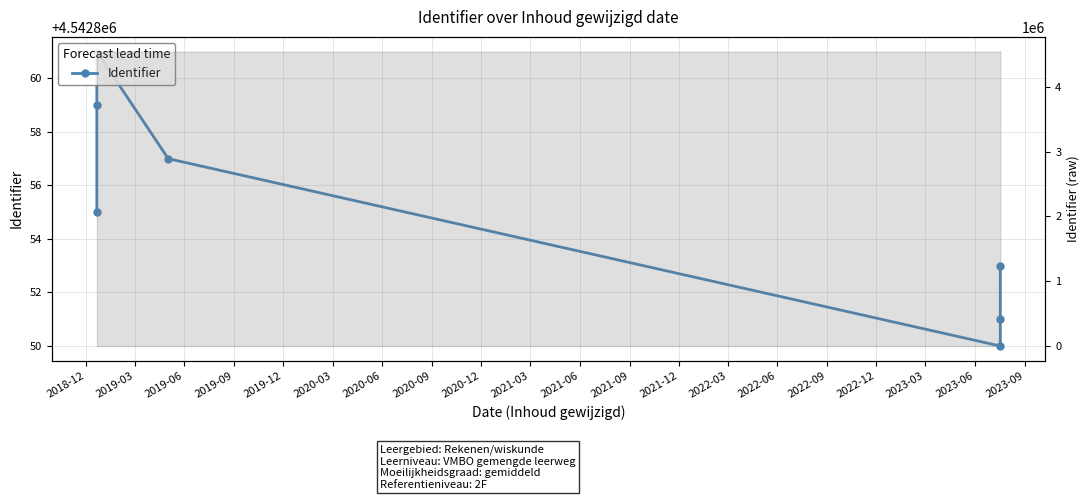

What is the change in value from 2018-12 to 2019-03?

+4